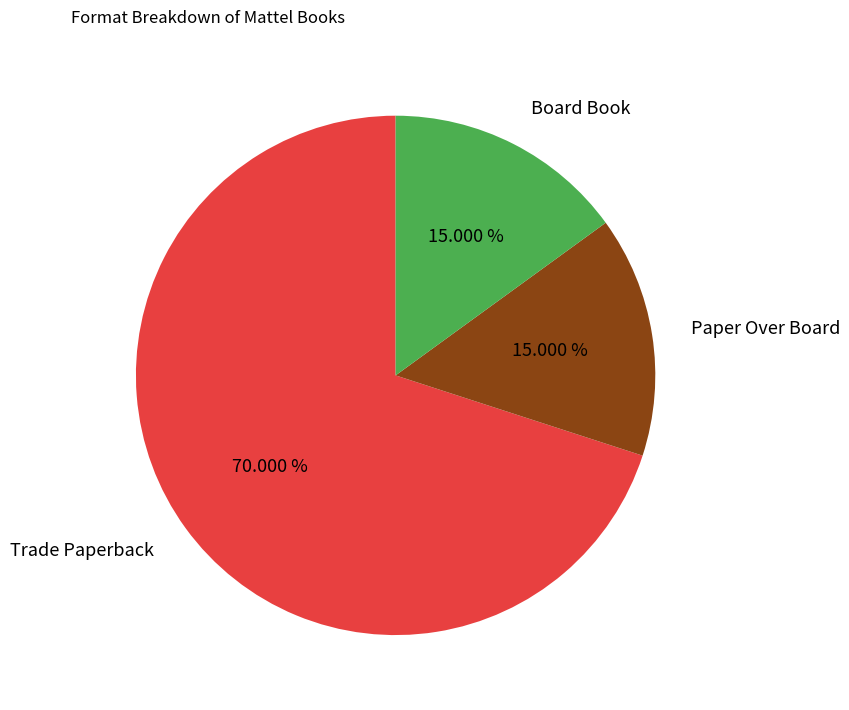

The Board Book slice represents 15% of the pie. True or false?

True